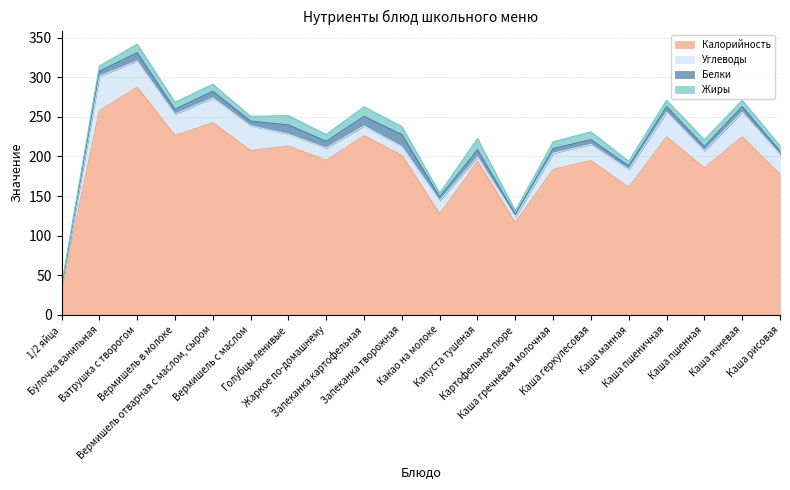

Where does the Белки series first go above 6?

Булочка ванильная